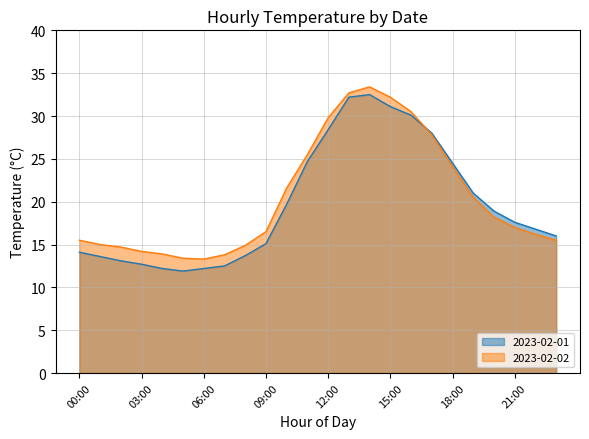

Where is the first local minimum for 2023-02-02?

06:00